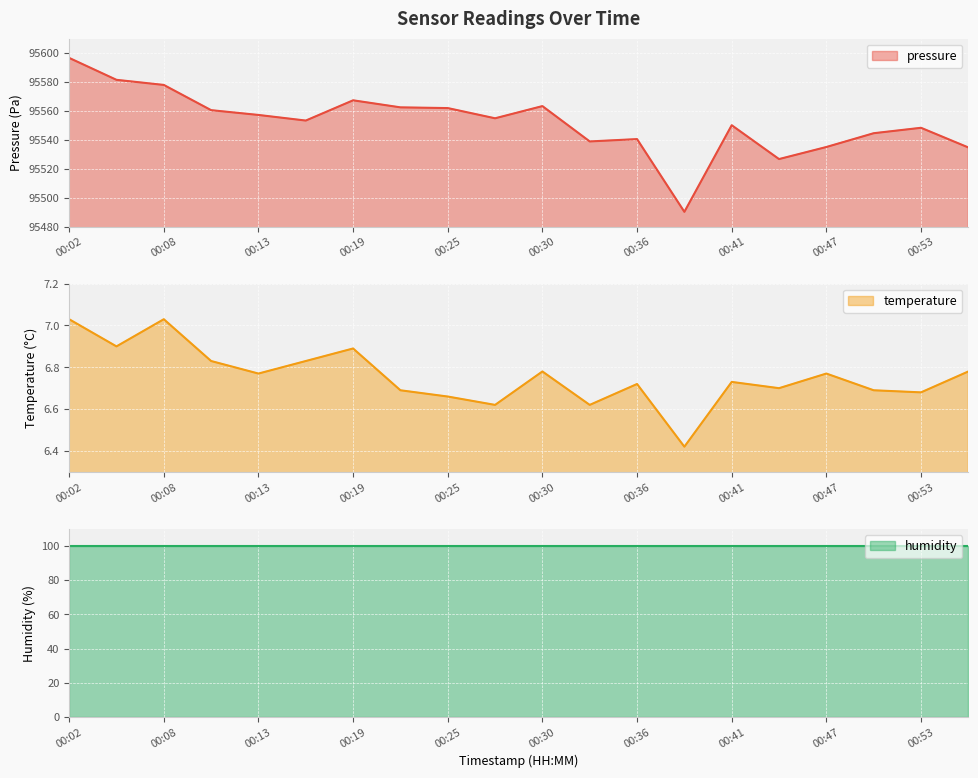

What is the difference between the second highest and minimum values in the temperature series?

0.6